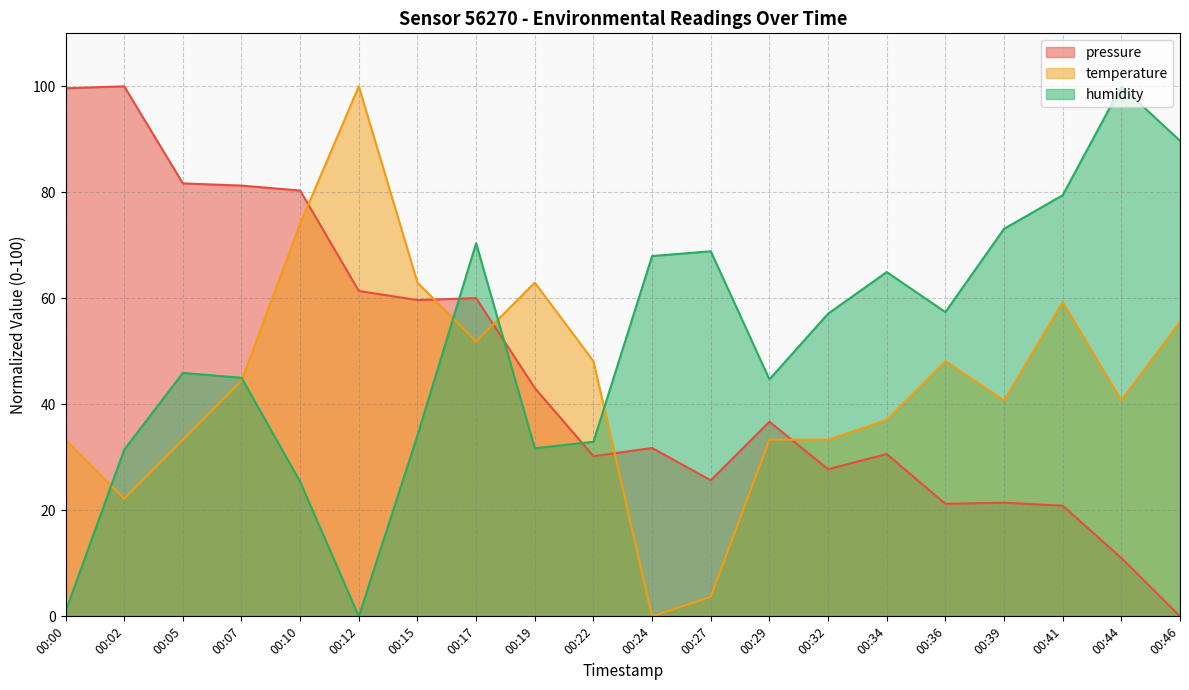

Which has a higher value, 00:15 or 00:46?

00:15